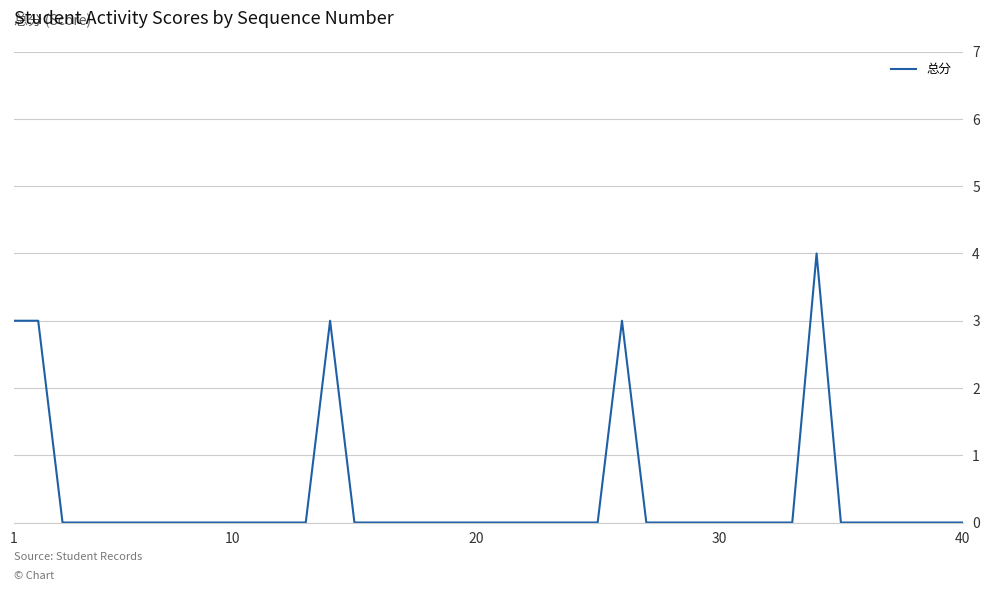

Where is the data nearest to the value 2?

1